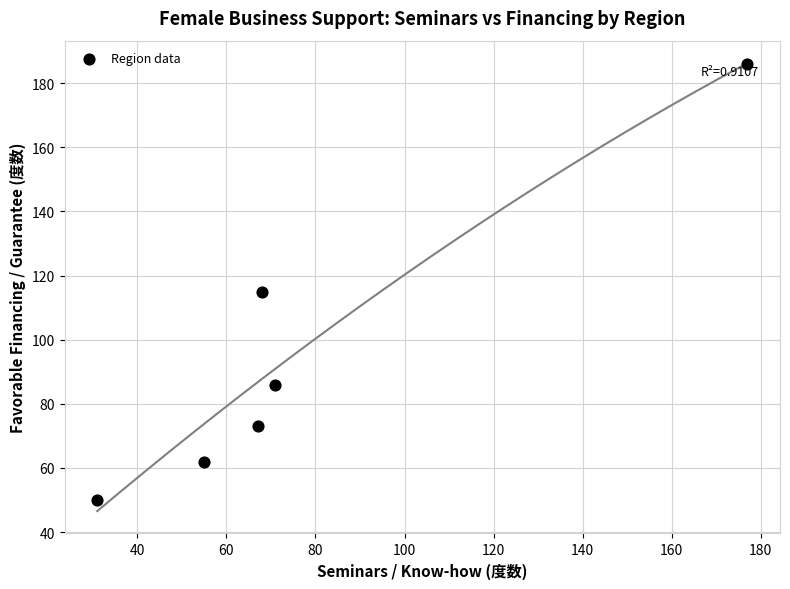

What is the average X value?

78